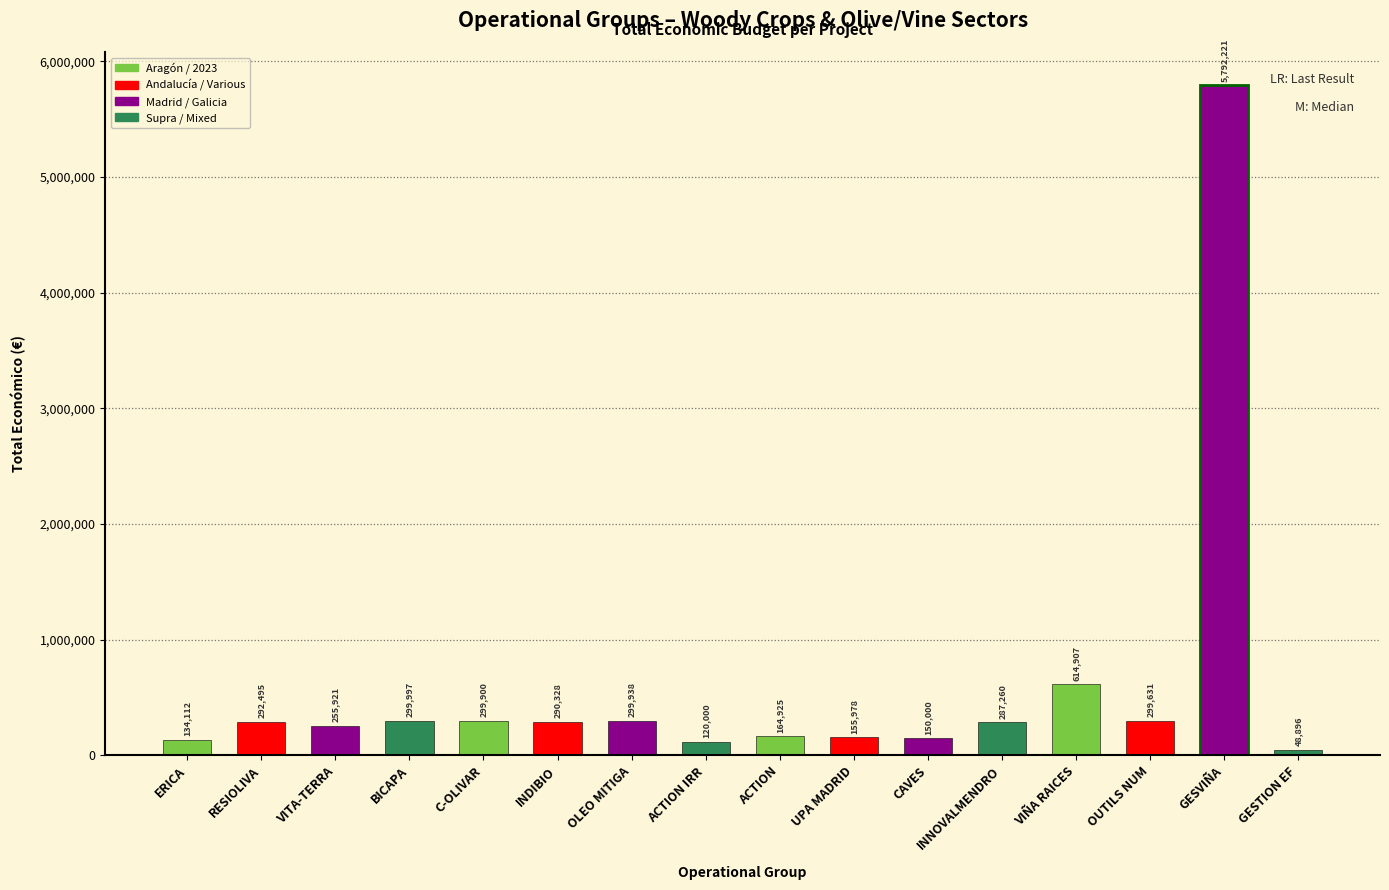

Reading left to right, list all the values displayed in this chart.

134112	292495	255921	299997	299900	290328	299938	120000	164925	155978	150000	287260	614907	299631	5792221	48896